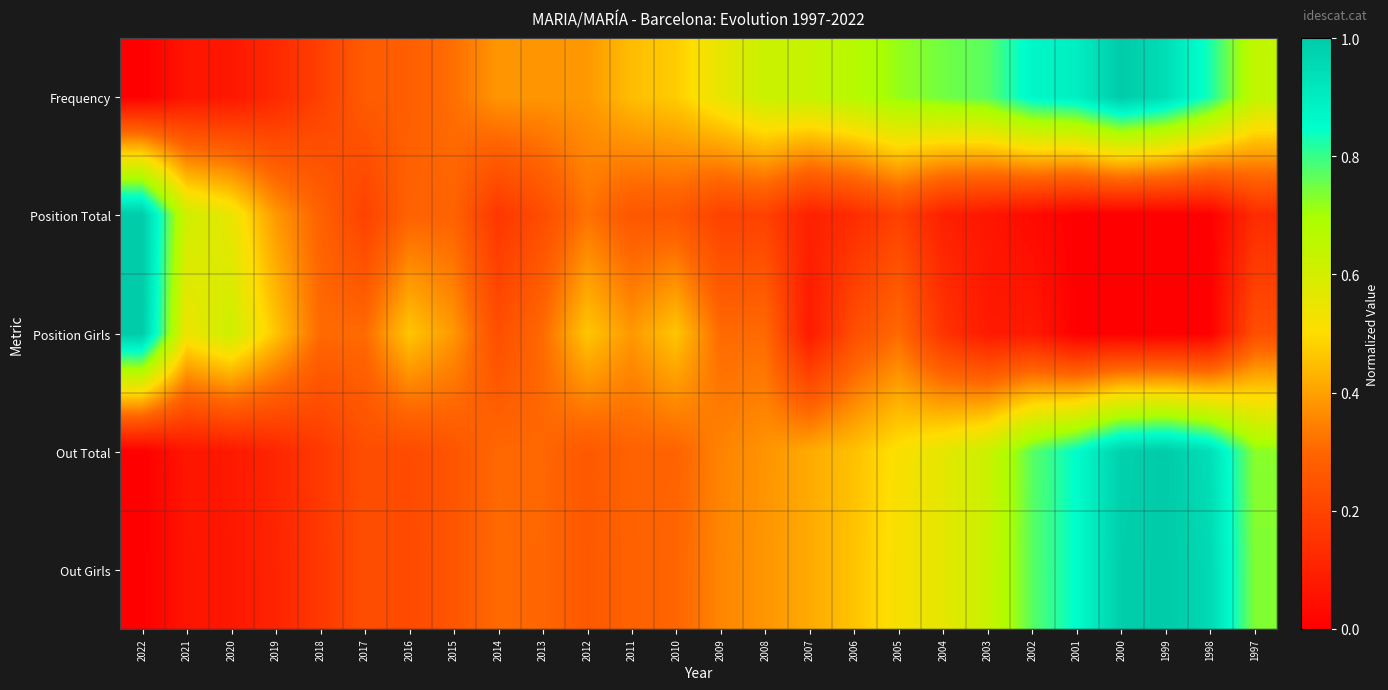

How many data points does each series have?

26